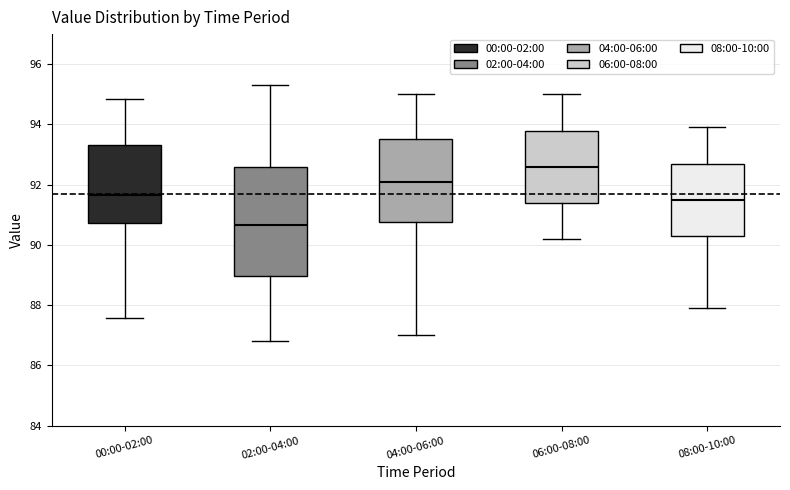

Comparing the boxes themselves (not the whiskers), which one is the tallest?

02:00-04:00